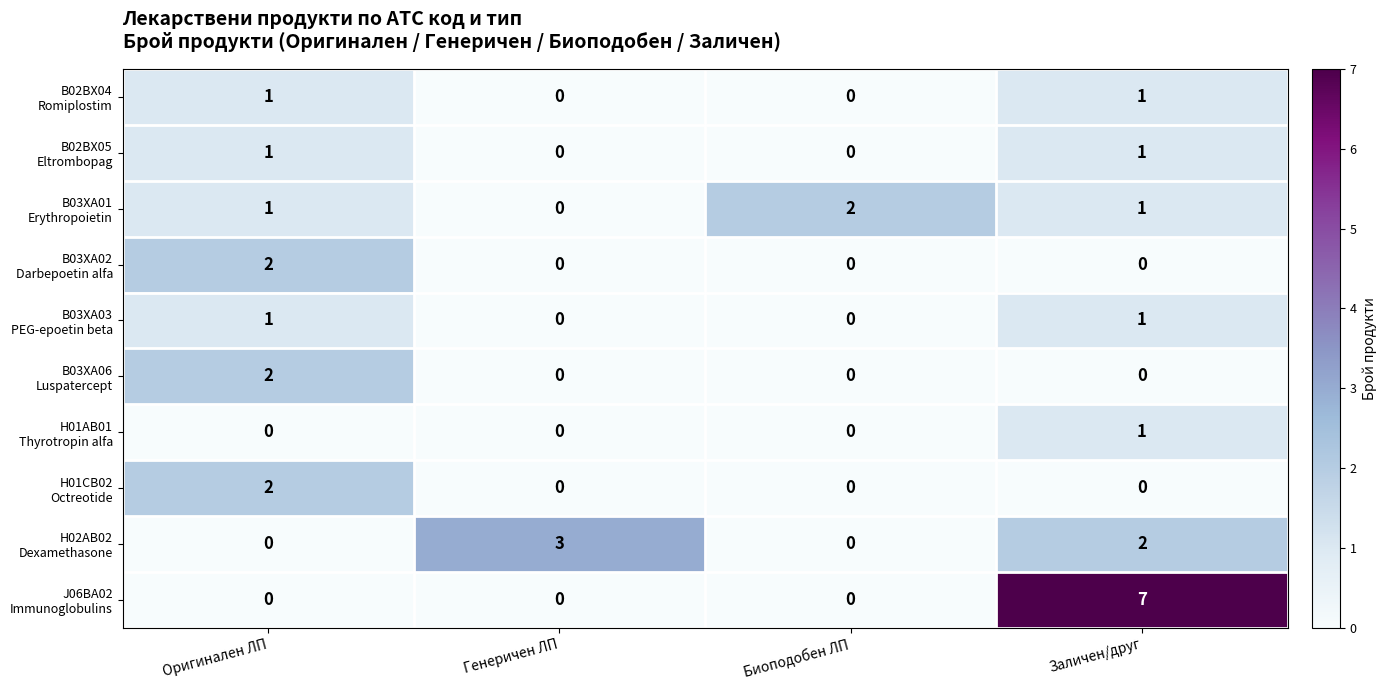

At which category is the sum across all series the highest?

Заличен/друг